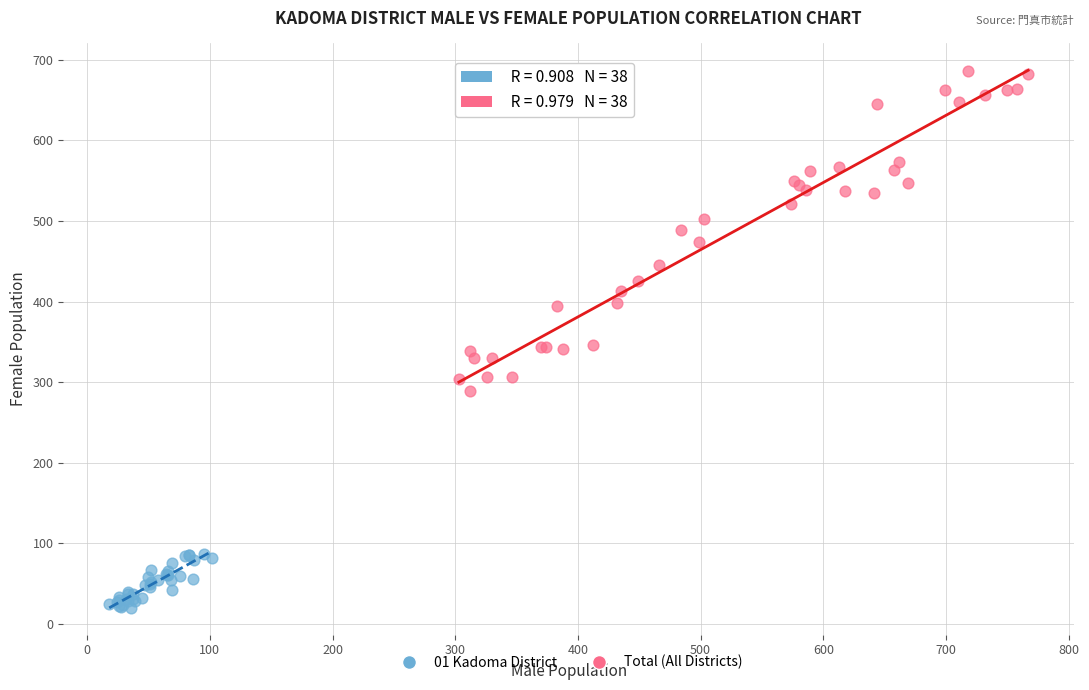

Which series contains the highest Y value?

Total (All Districts)